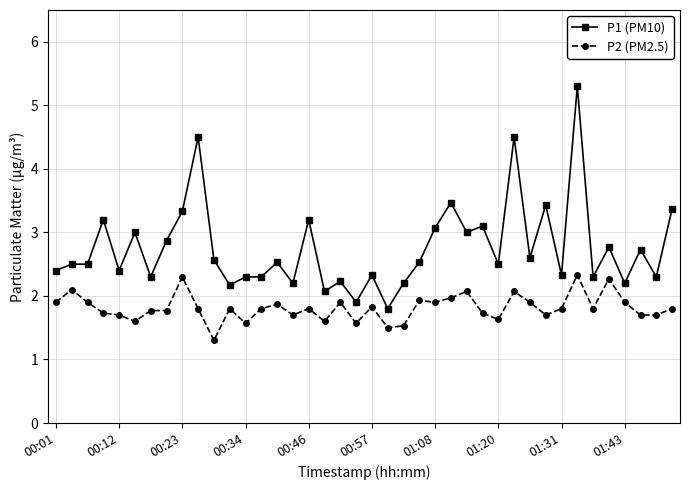

Which series has the largest range (max minus min)?

P1 (PM10)